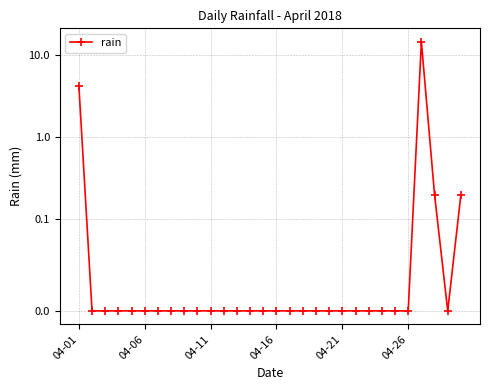

How many distinct data groups are displayed?

1